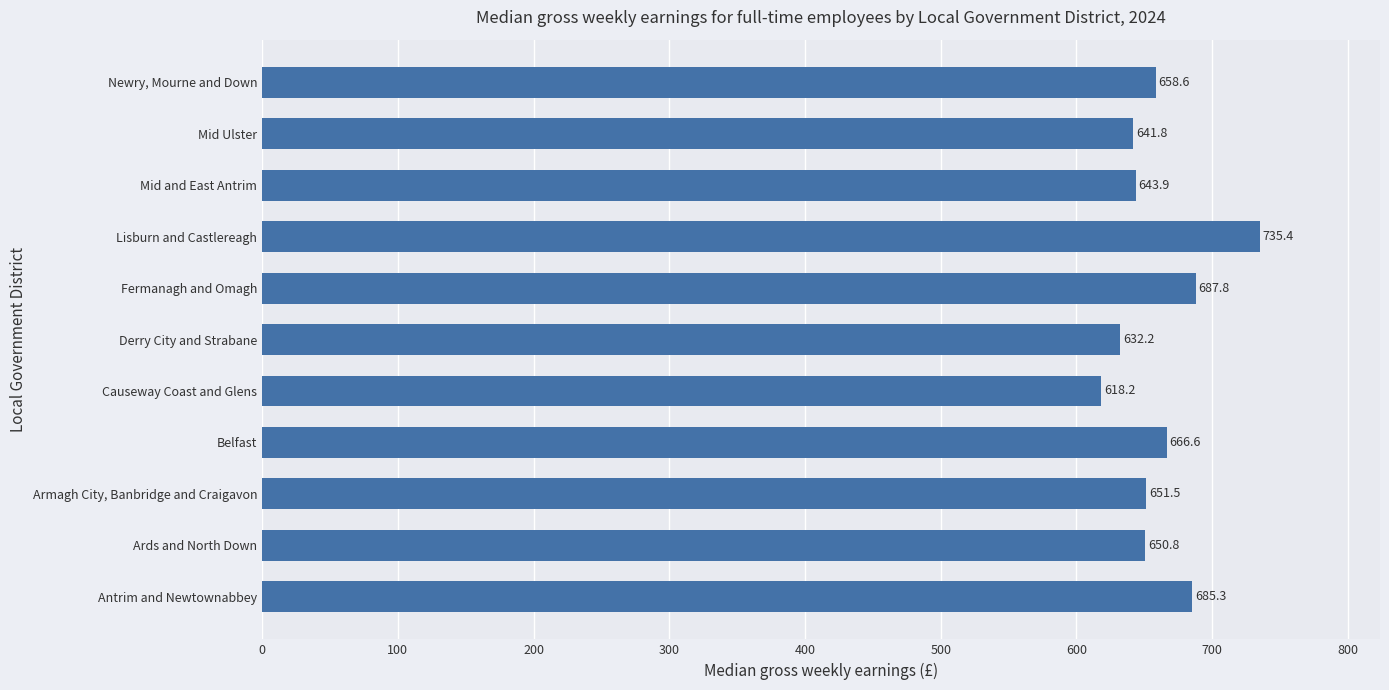

What is the ratio of the value at Lisburn and Castlereagh to the value at Belfast?

1.1